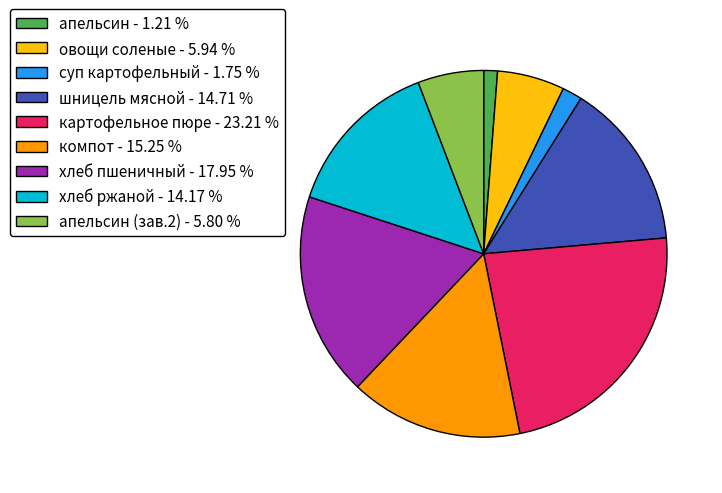

Does компот - 15.25 % account for over 50% of the chart?

No